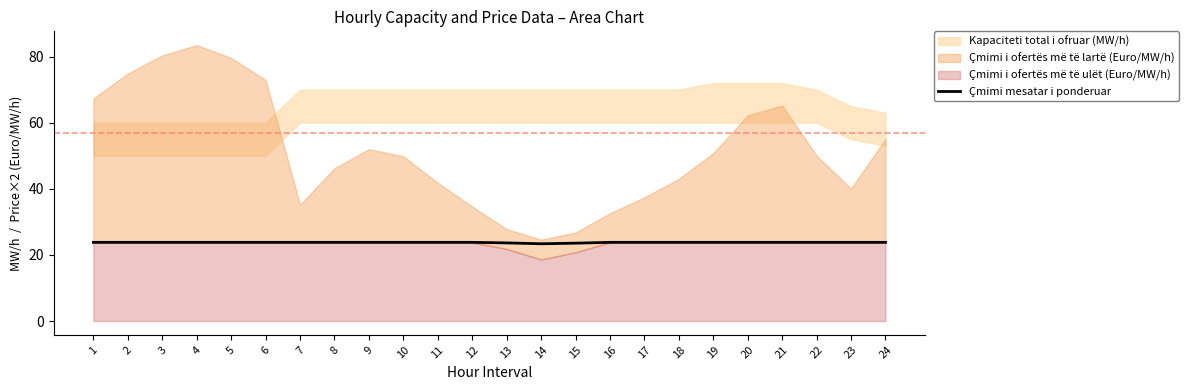

What is the highest value of the Çmimi mesatar i ponderuar series?

23.8